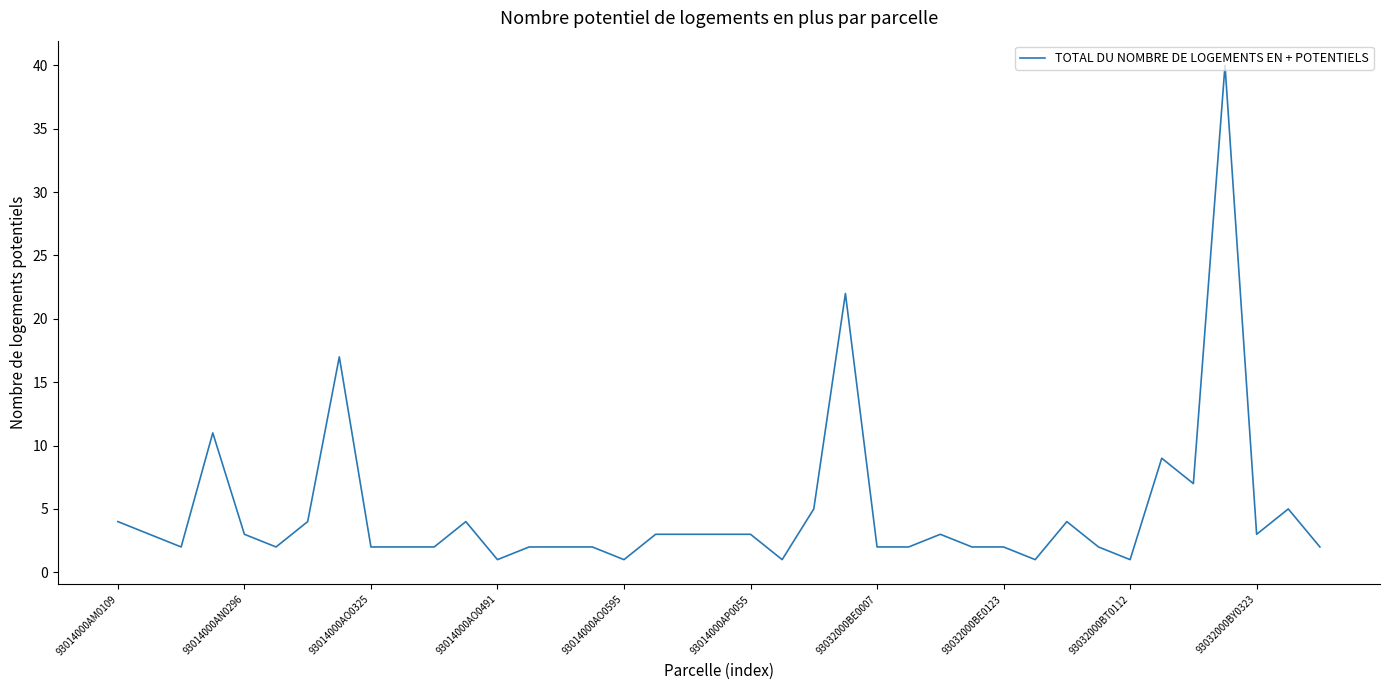

What is the difference between the maximum and minimum values?

39